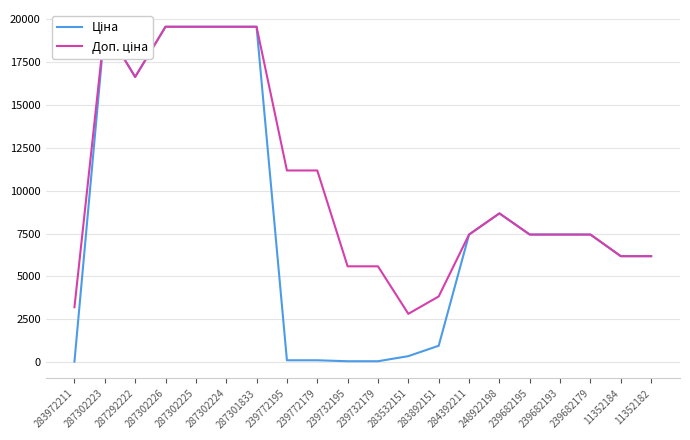

The value of Ціна at 287302226 is 19564.9. True or false?

True